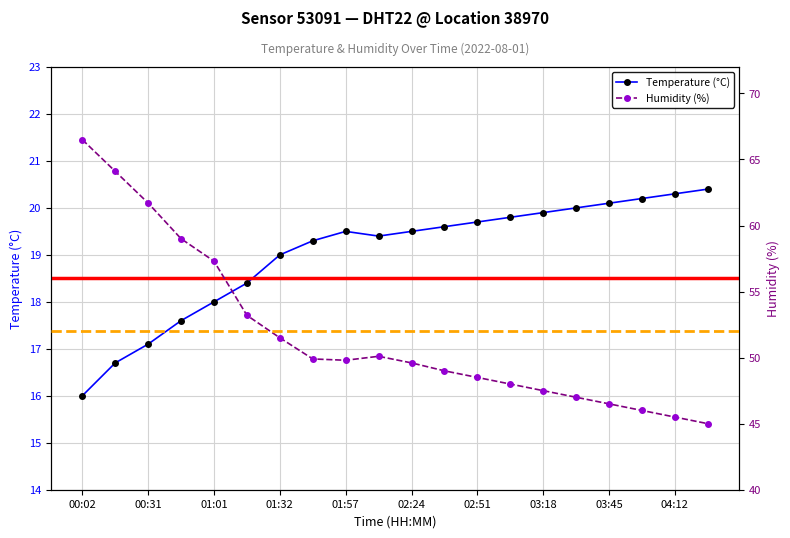

What is the label of the 20th point from the left?

04:26